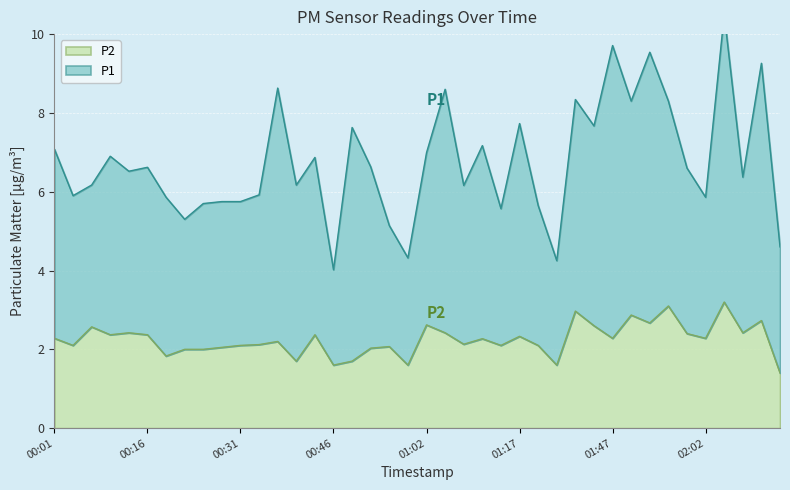

What is the difference between the second highest and second lowest values?

1.5